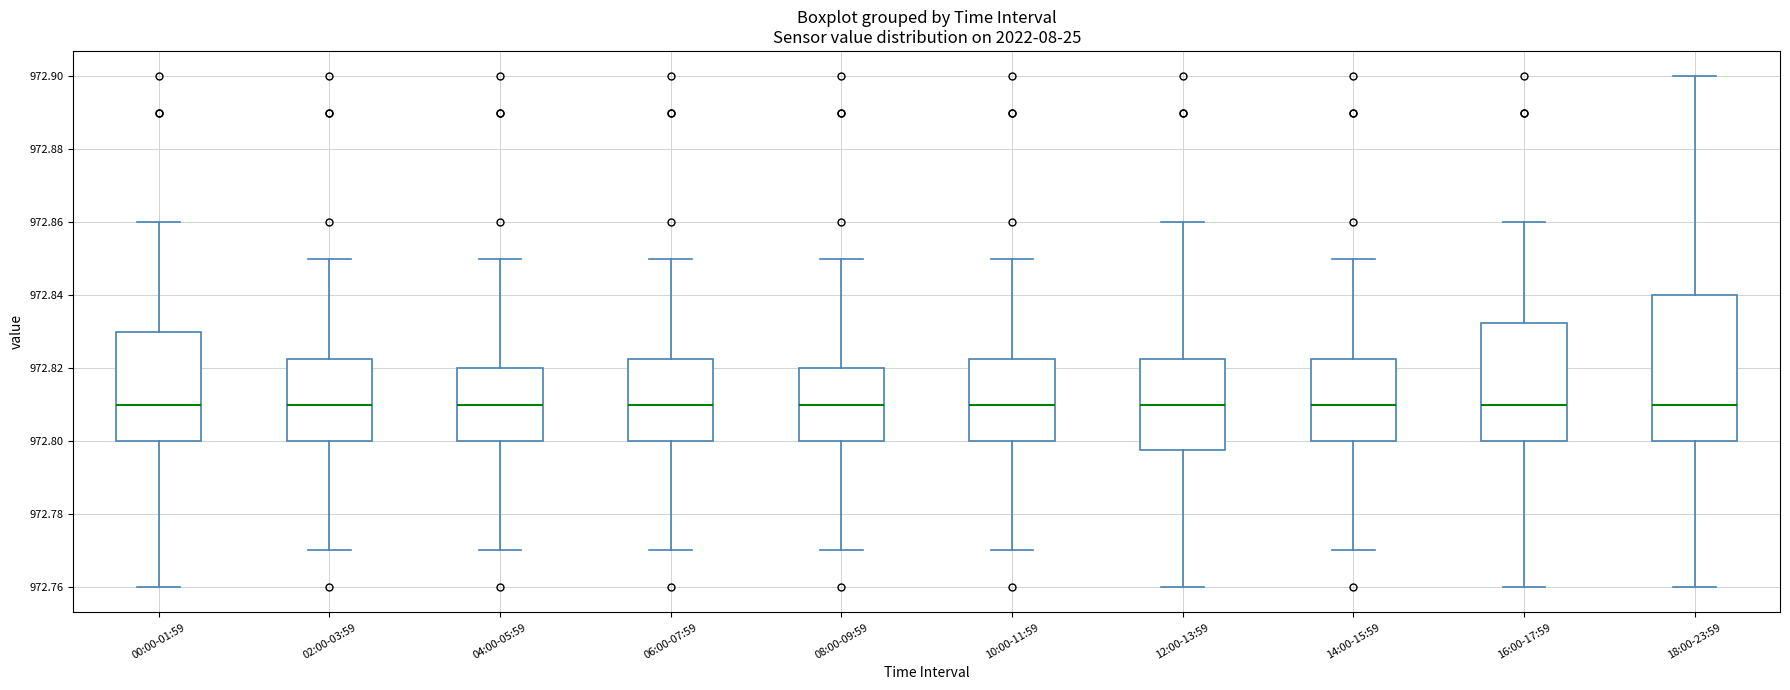

Where is the lower edge of the box for 06:00-07:59 on the y-axis? The values are not printed on the chart, so give them approximately, as read against the axis.

972.800